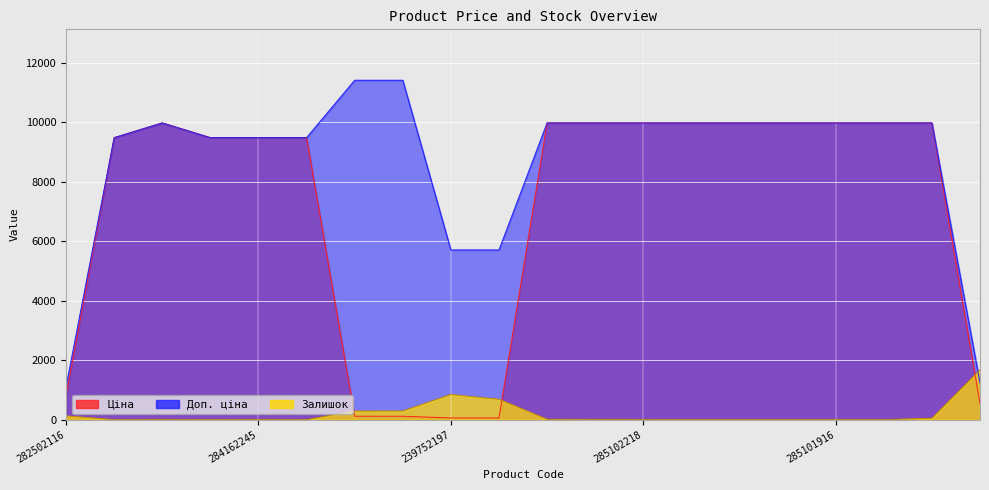

What are all the series names shown in the legend?

Ціна, Доп. ціна, Залишок